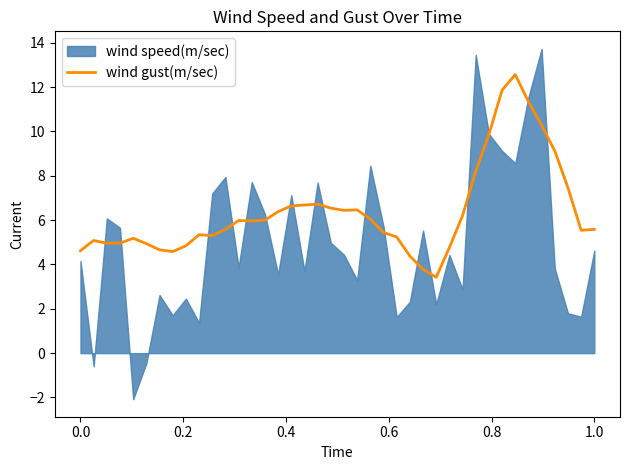

What is the minimum value for wind gust(m/sec)?

3.4